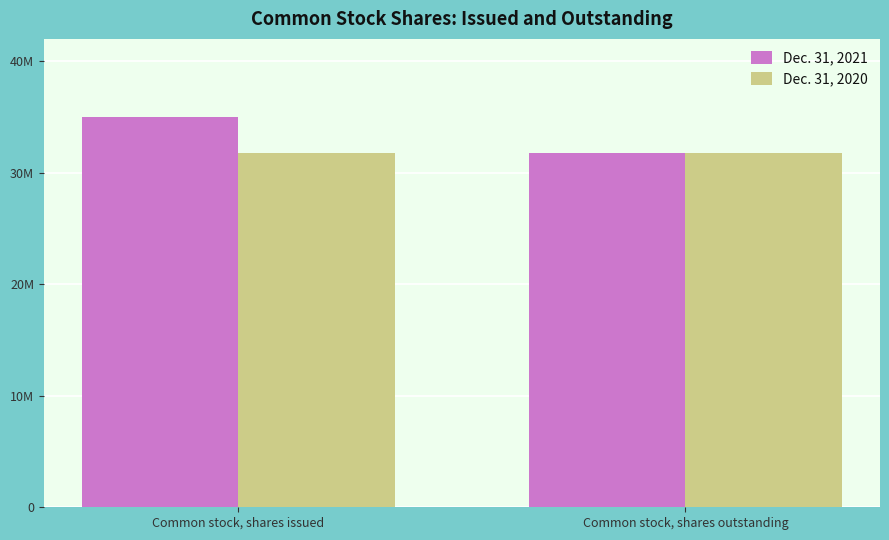

The Dec. 31, 2020 series shows 56408650 at Common stock, shares issued. True or false?

False